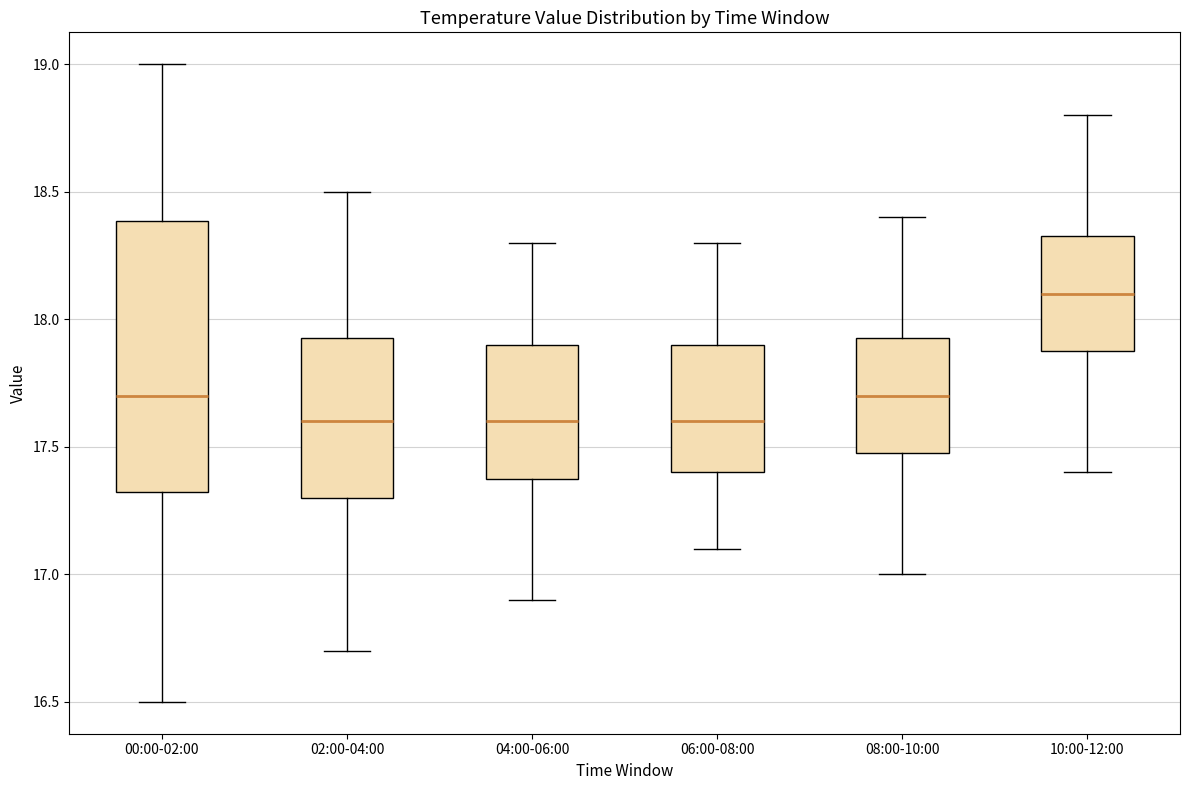

Reading left to right, transcribe this box plot: for each box, give where its median line is, the range the box spans, and where its two whiskers end, as read against the y-axis. The values are not printed on the chart, so give them approximately, as read against the axis.

00:00-02:00: median 17.70, box 17.30 to 18.40, whiskers 16.50 to 19.00
02:00-04:00: median 17.60, box 17.30 to 17.95, whiskers 16.70 to 18.50
04:00-06:00: median 17.60, box 17.40 to 17.90, whiskers 16.90 to 18.30
06:00-08:00: median 17.60, box 17.40 to 17.90, whiskers 17.10 to 18.30
08:00-10:00: median 17.70, box 17.50 to 17.95, whiskers 17.00 to 18.40
10:00-12:00: median 18.10, box 17.90 to 18.35, whiskers 17.40 to 18.80